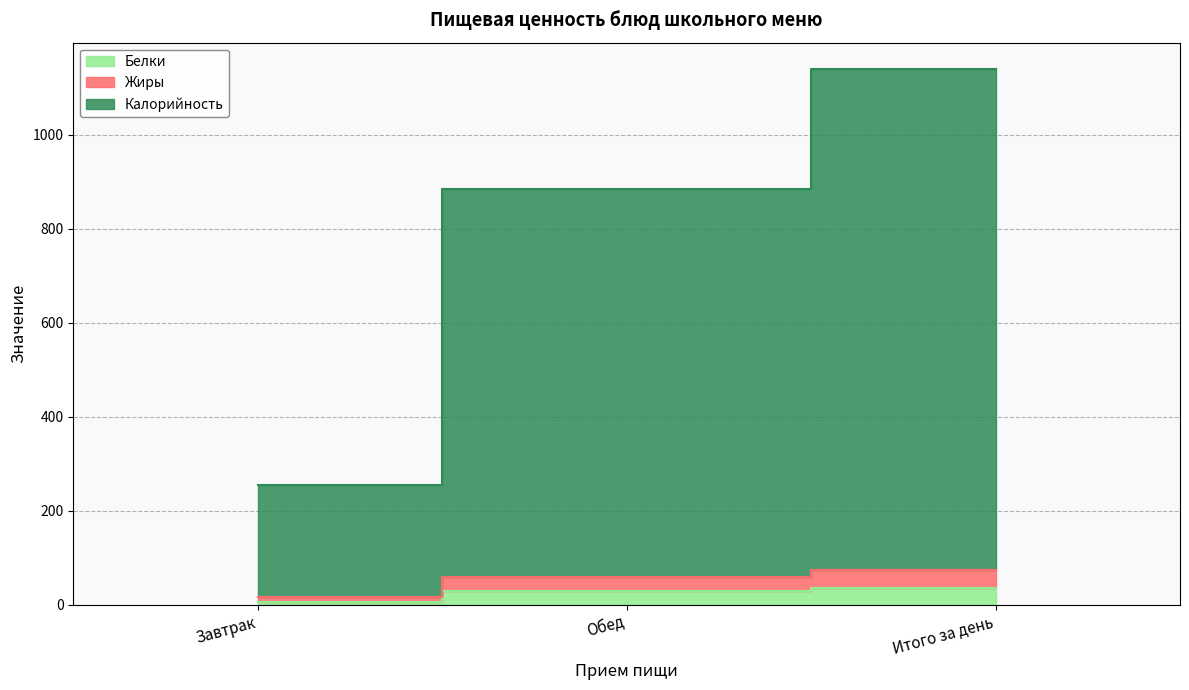

What is the sum of all Белки values?

70.8